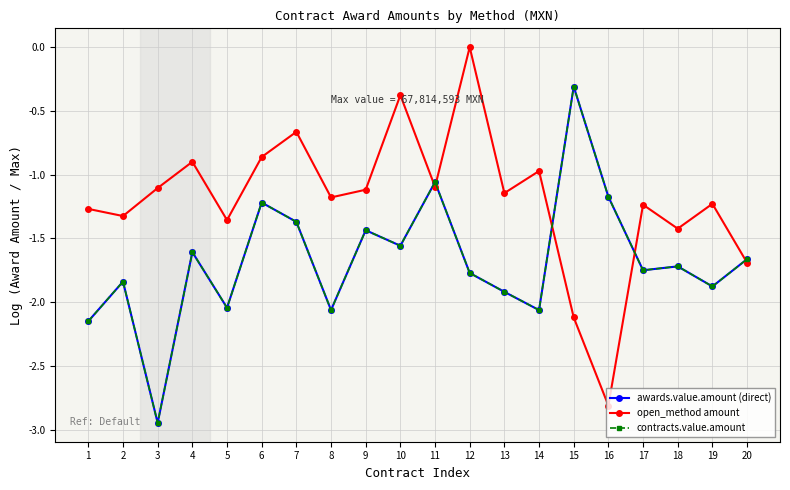

Is this an area chart (filled region under the line)?

No